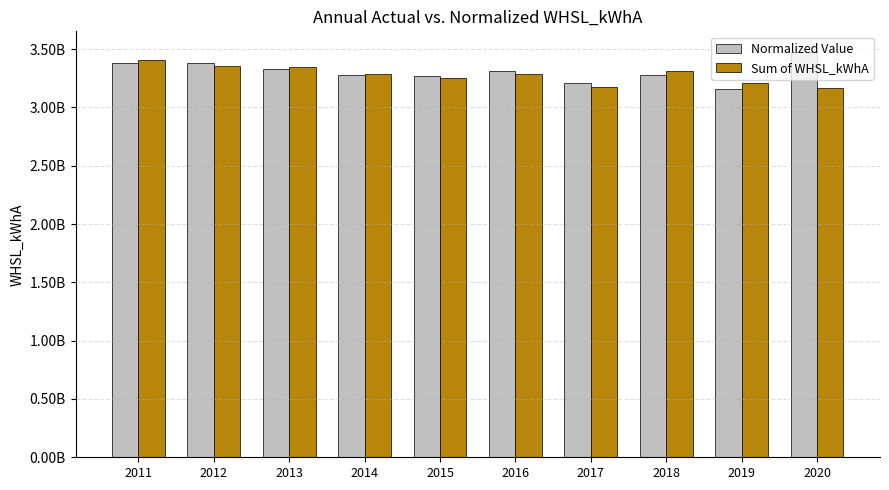

Are the bars horizontal?

No